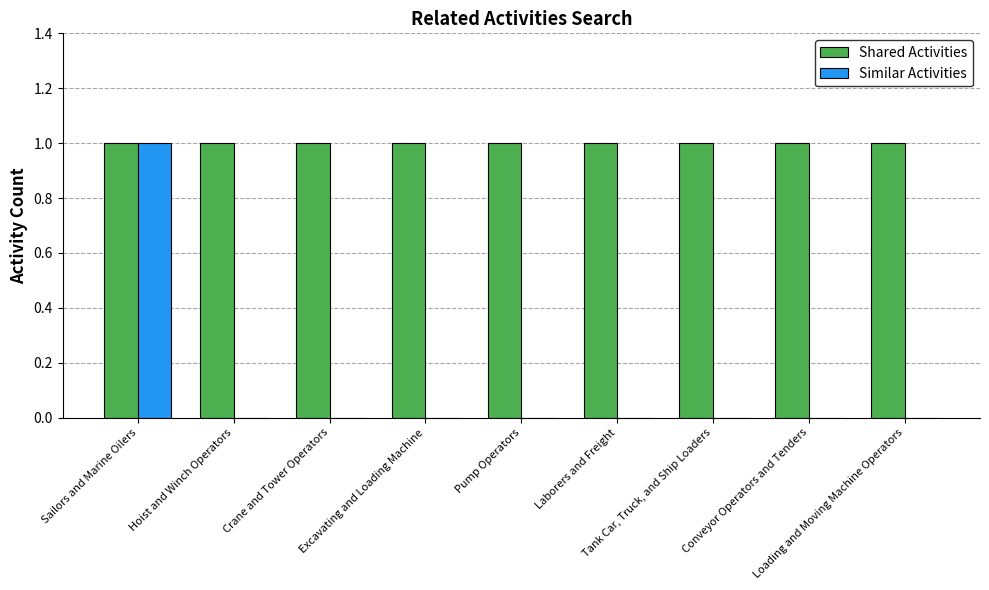

What is the sum of all Shared Activities values?

9